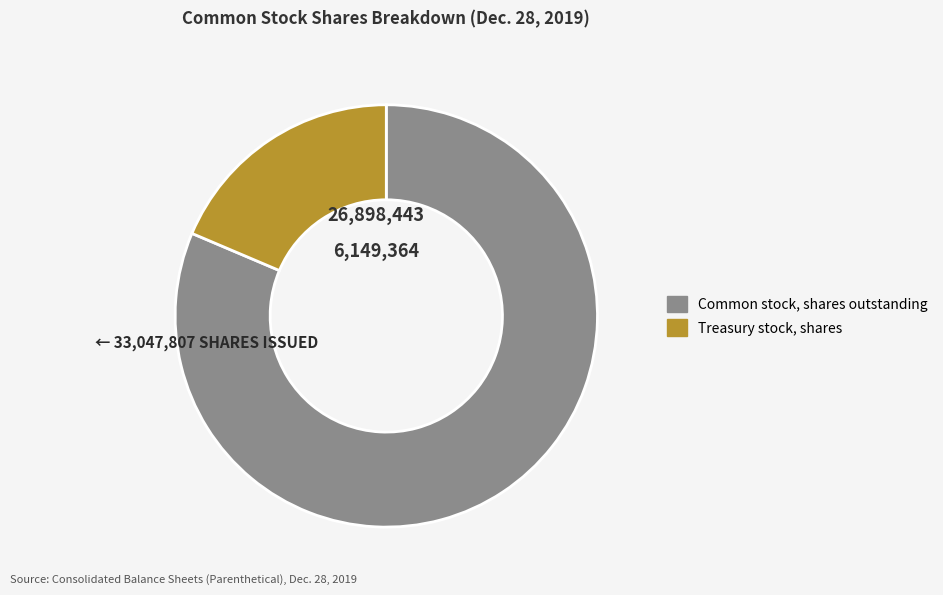

Do Common stock, shares outstanding and Treasury stock, shares together represent more than half of the pie?

Yes